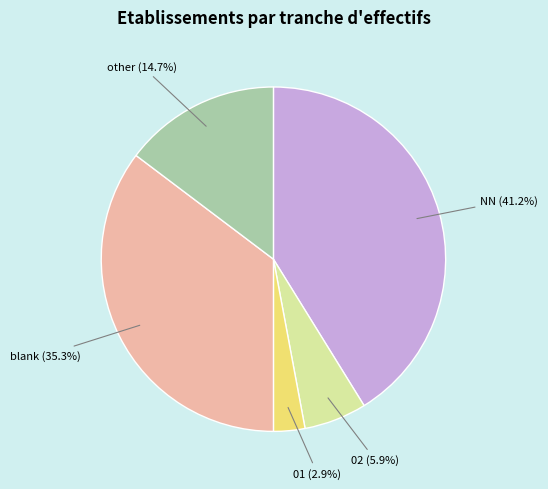

Does blank represent more than half of the total?

No